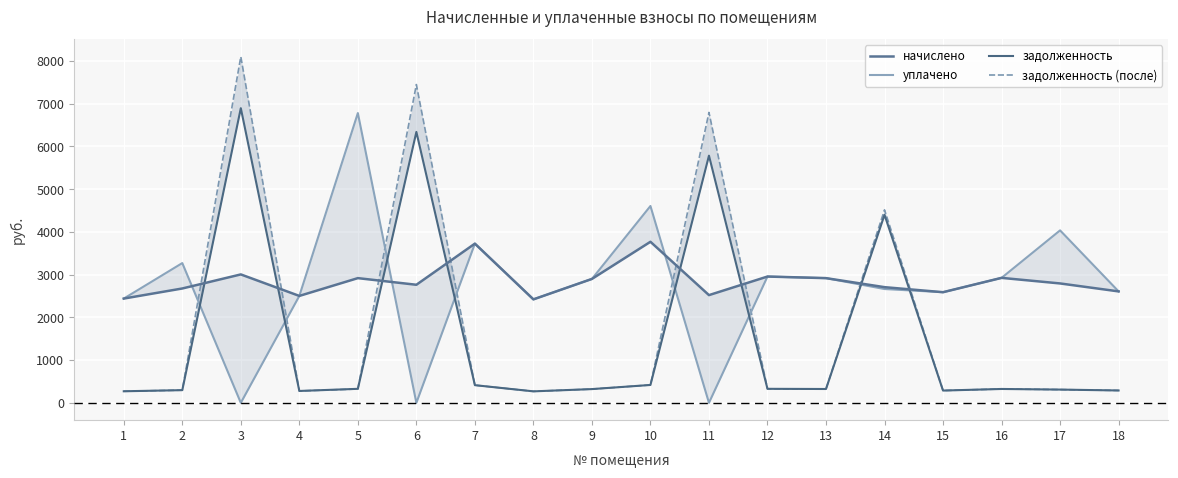

What is the average value of the задолженность series?

1549.3